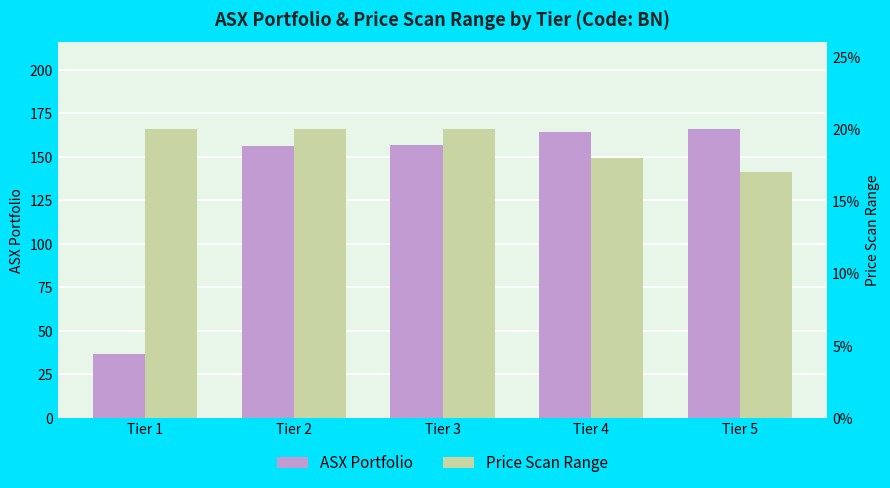

At how many categories does at least one series exceed 145?

4